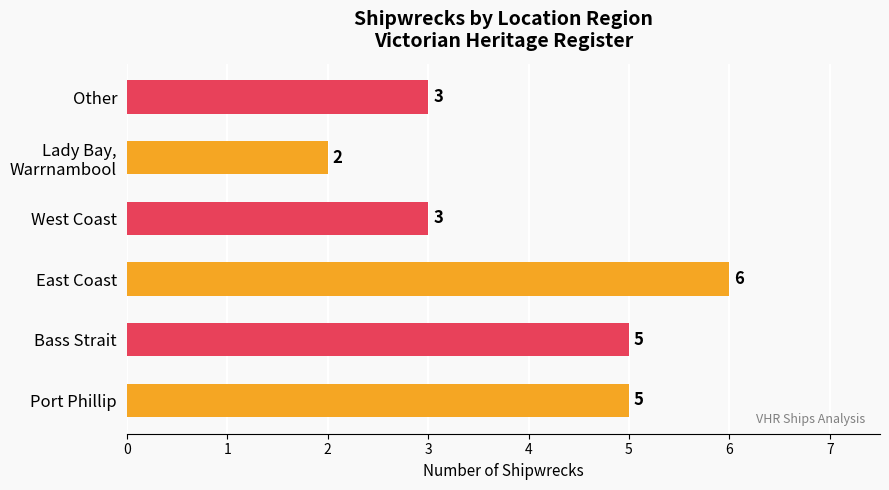

Reading left to right, transcribe all the data shown in this chart.

5	5	6	3	2	3